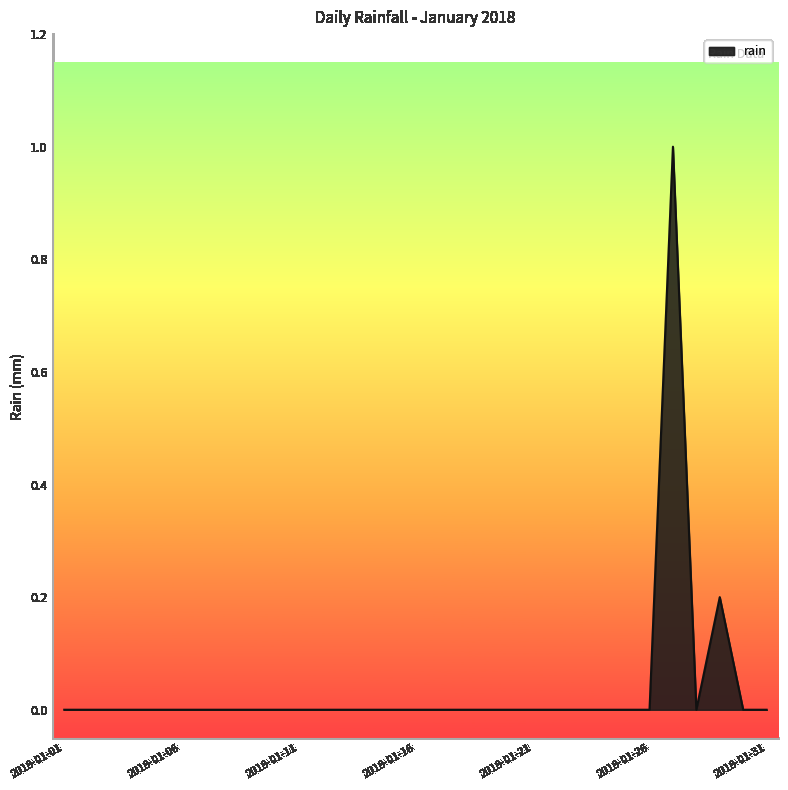

What is the difference between the maximum and minimum values?

1.0